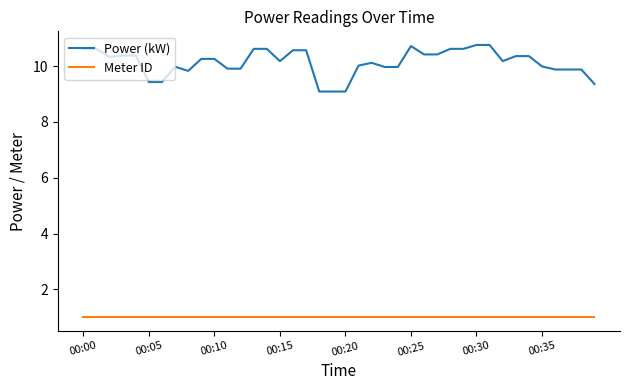

At how many categories does at least one series exceed 3?

40